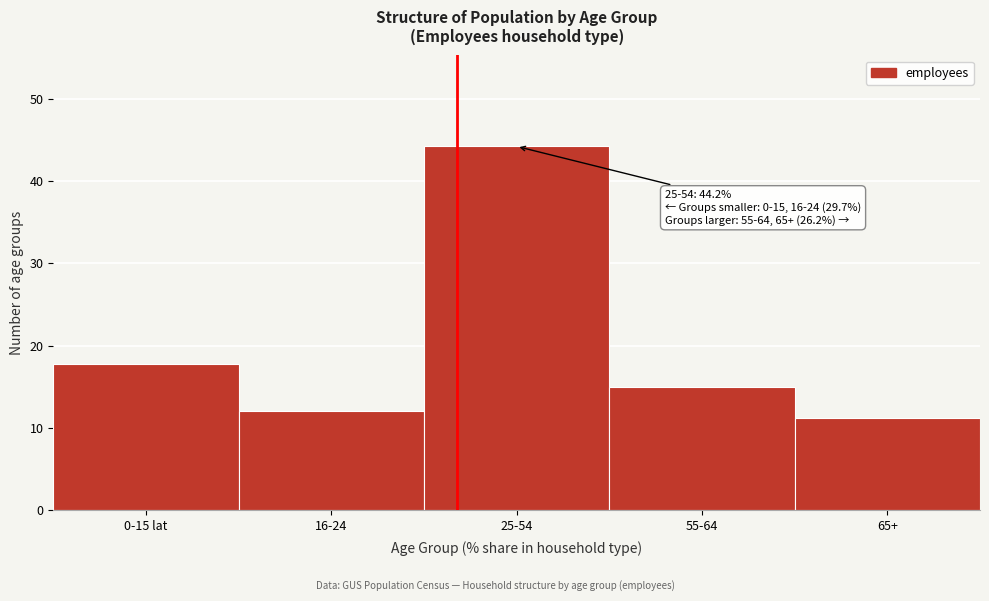

Reading left to right, what are all the values shown in this chart?

17.7	12.0	44.2	15.0	11.2